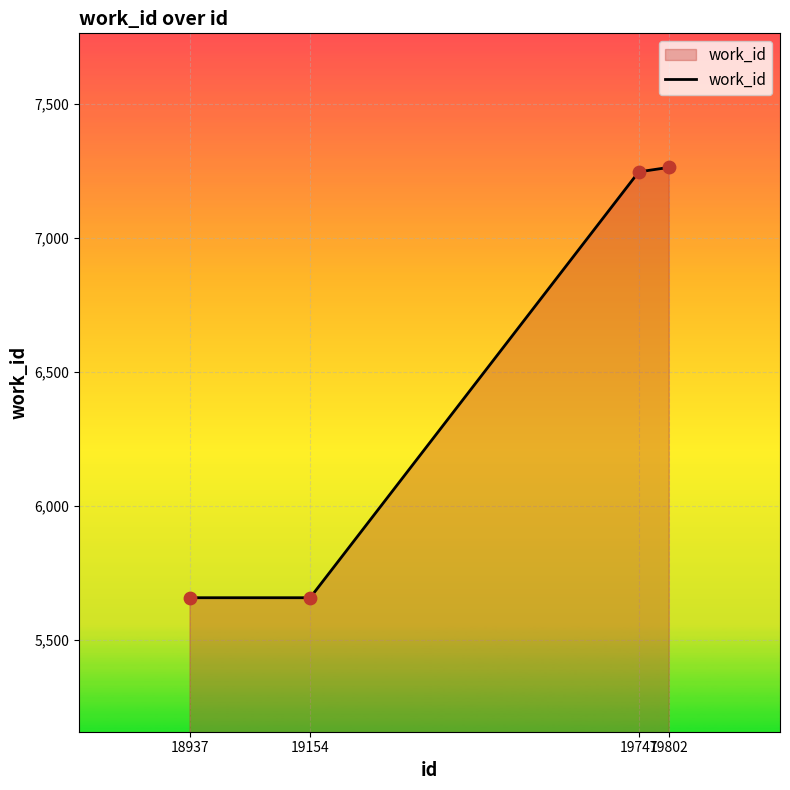

What is the ratio of the value at 19154 to the value at 19802?

0.8